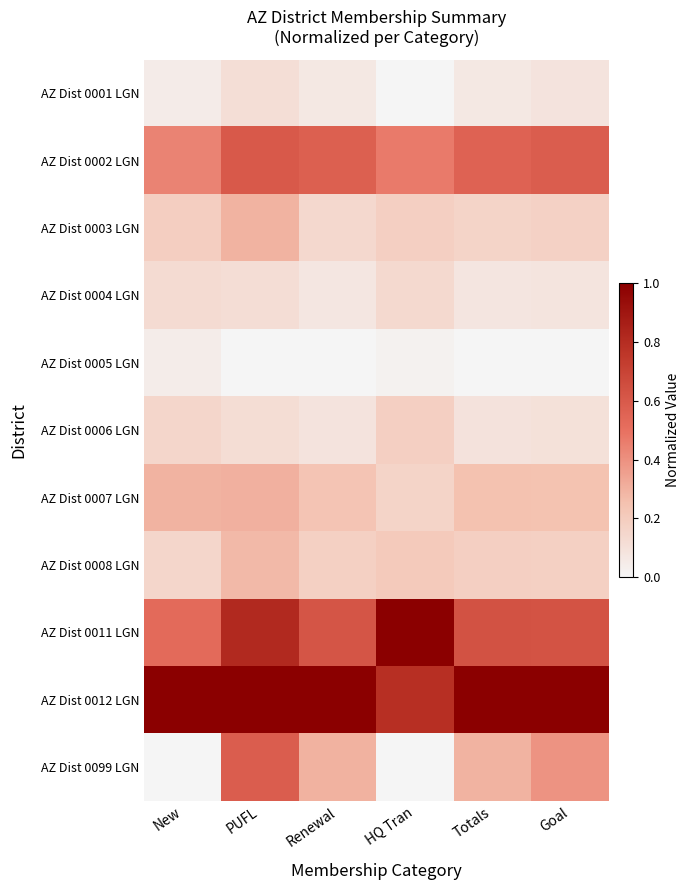

Count the number of categories in the chart.

6